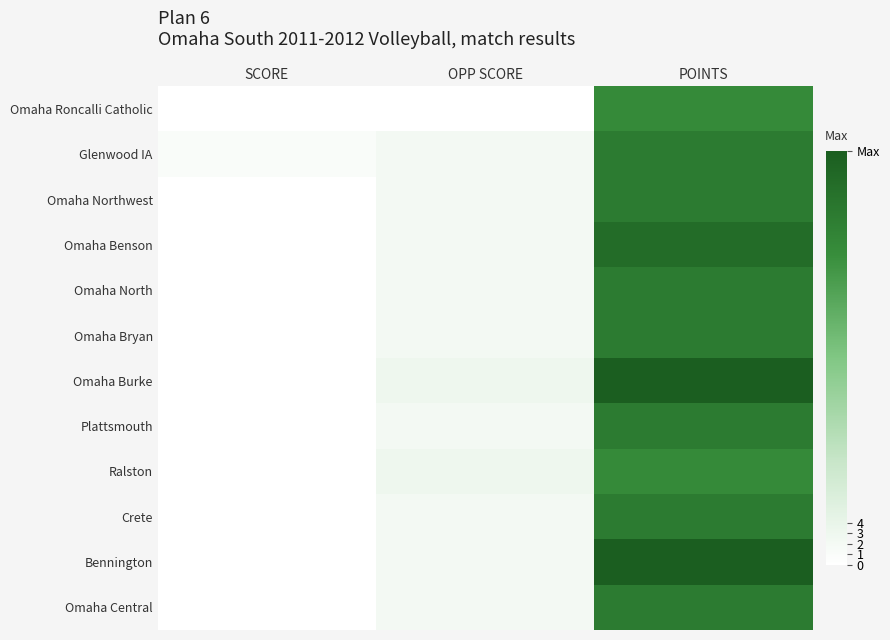

Rank the series at OPP SCORE from lowest to highest value.

Omaha Roncalli Catholic, Glenwood IA, Omaha Northwest, Omaha Benson, Omaha North, Omaha Bryan, Plattsmouth, Crete, Bennington, Omaha Central, Omaha Burke, Ralston